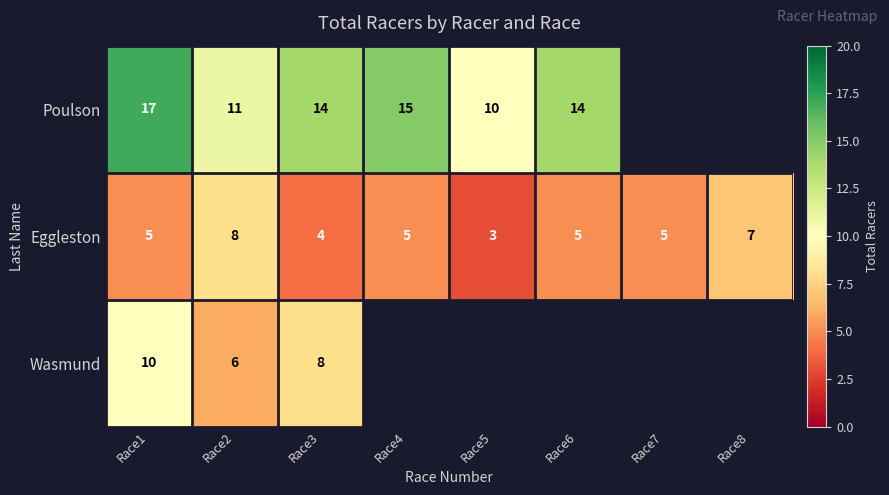

What is the spread (max minus min) of values at Race1?

12